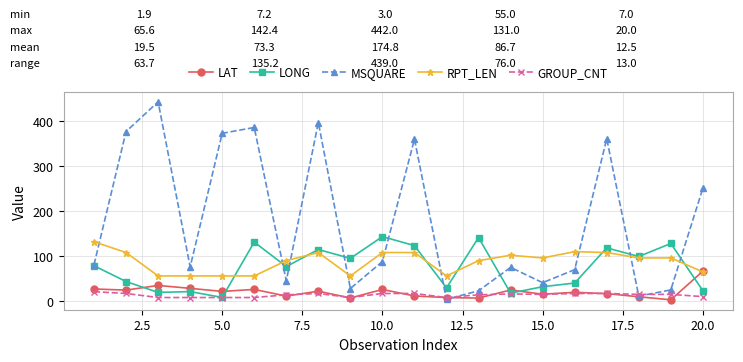

How many lines are shown in the chart?

5